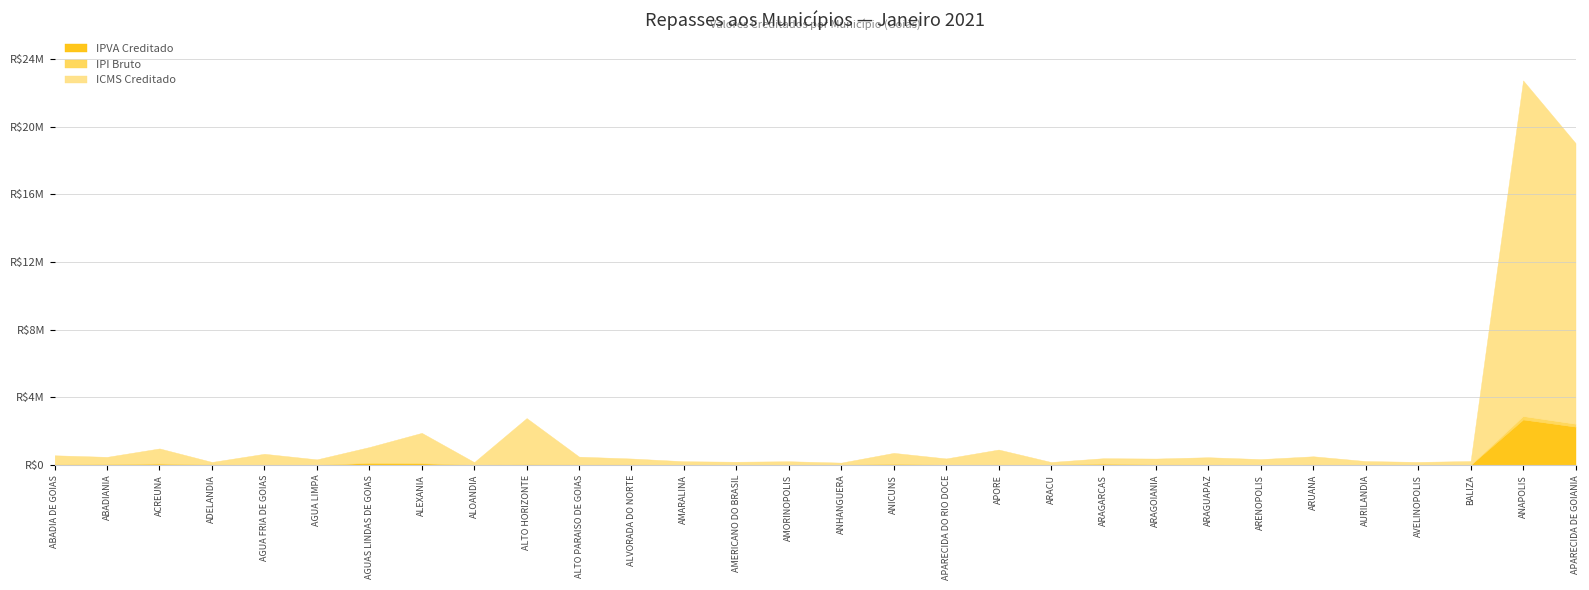

What is the difference between the maximum and second lowest values in the IPI Bruto series?

202684.8